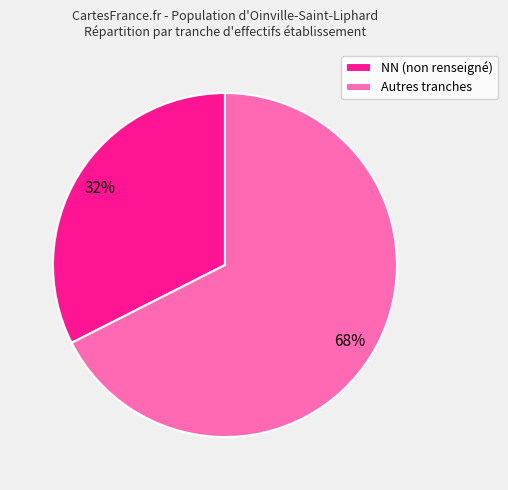

Count the number of slices in the pie.

2